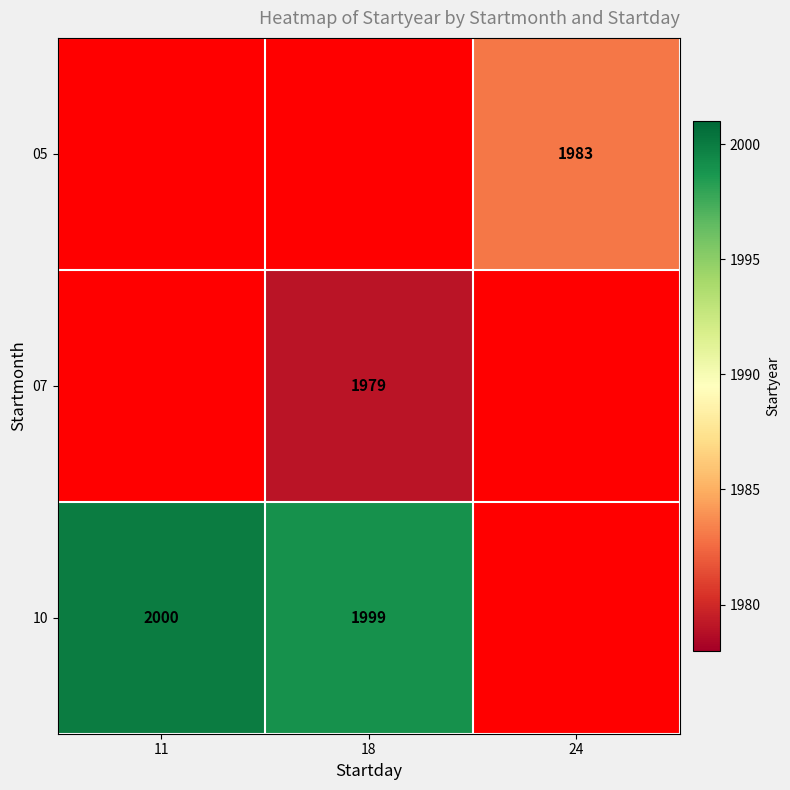

The value of 07 at 18 is 1979. True or false?

True